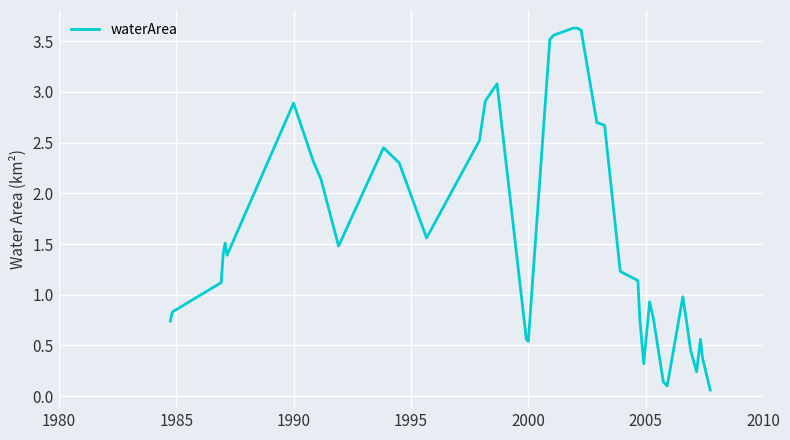

Does the chart have visible grid lines?

Yes